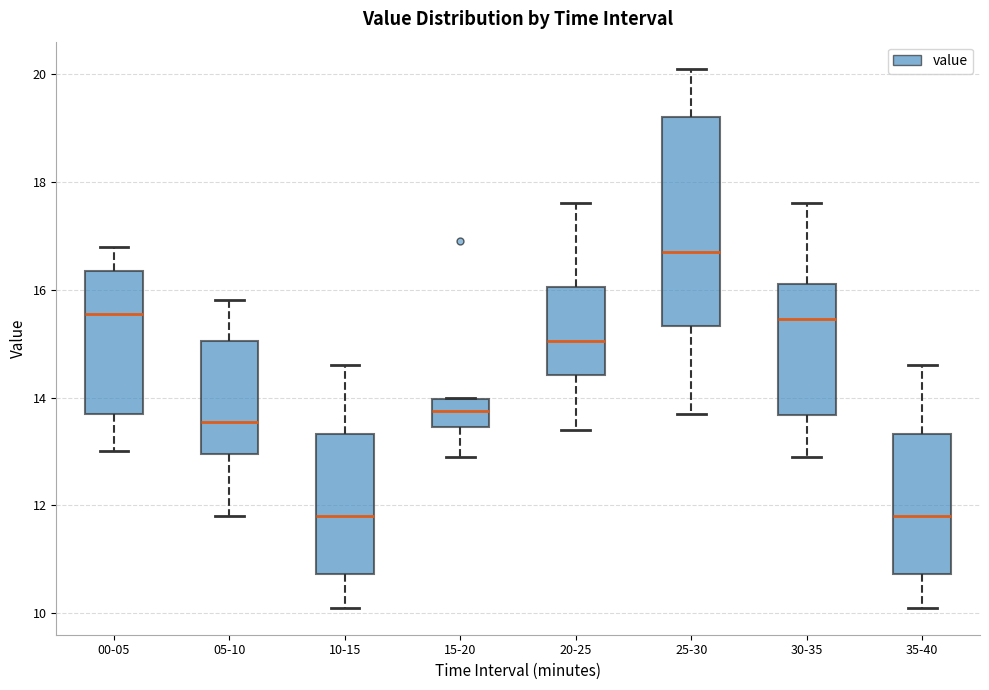

Where does the lower whisker of the box for 25-30 end on the y-axis? The values are not printed on the chart, so give them approximately, as read against the axis.

13.8